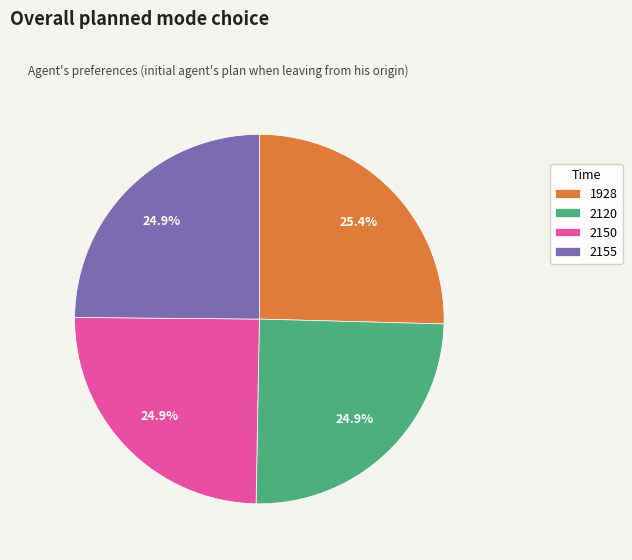

How many slices are in this pie chart?

4